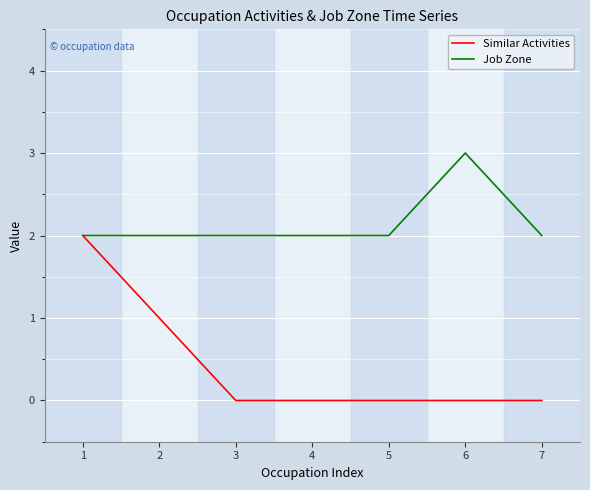

What is the sum of the Similar Activities values at 2 and 3?

1